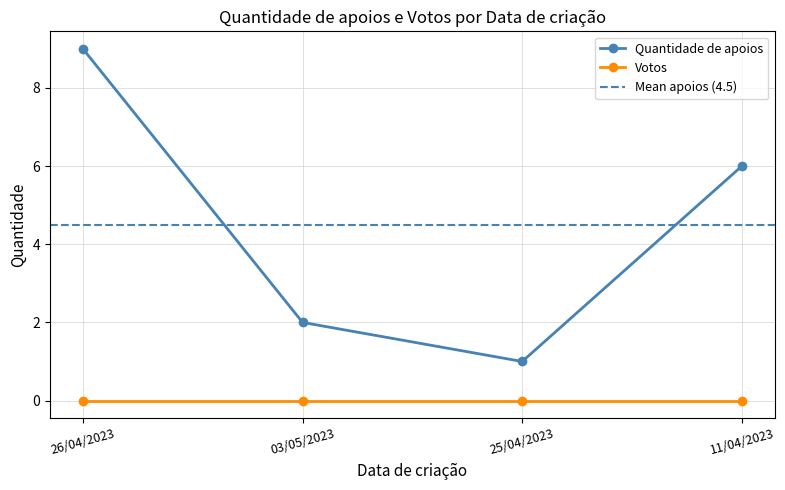

What is the value of the 3rd point from the left?

1